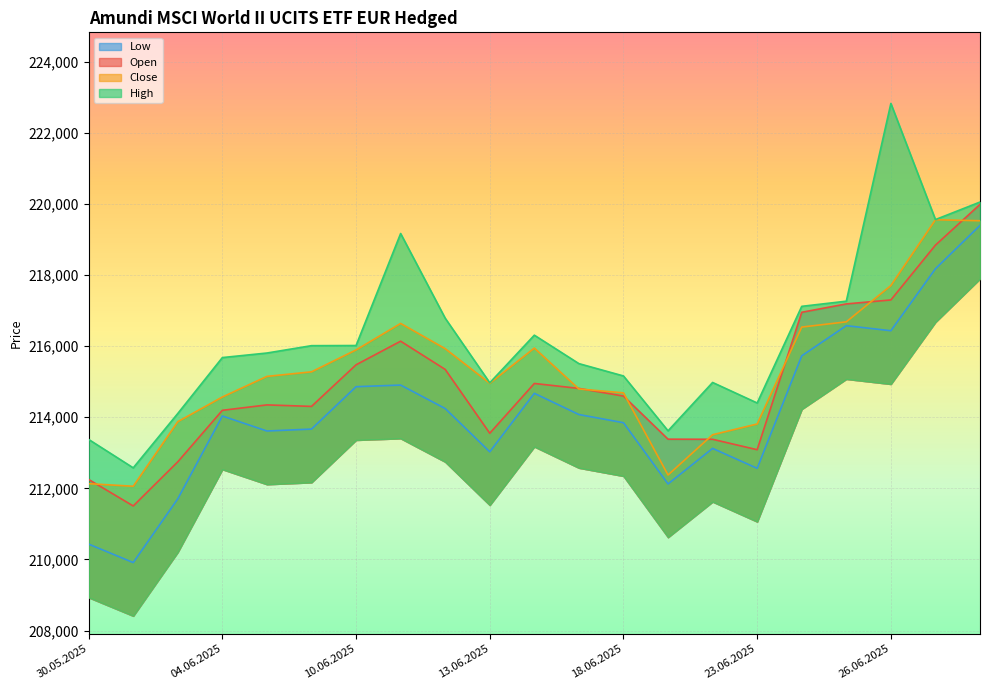

What is the greatest value displayed?

222825